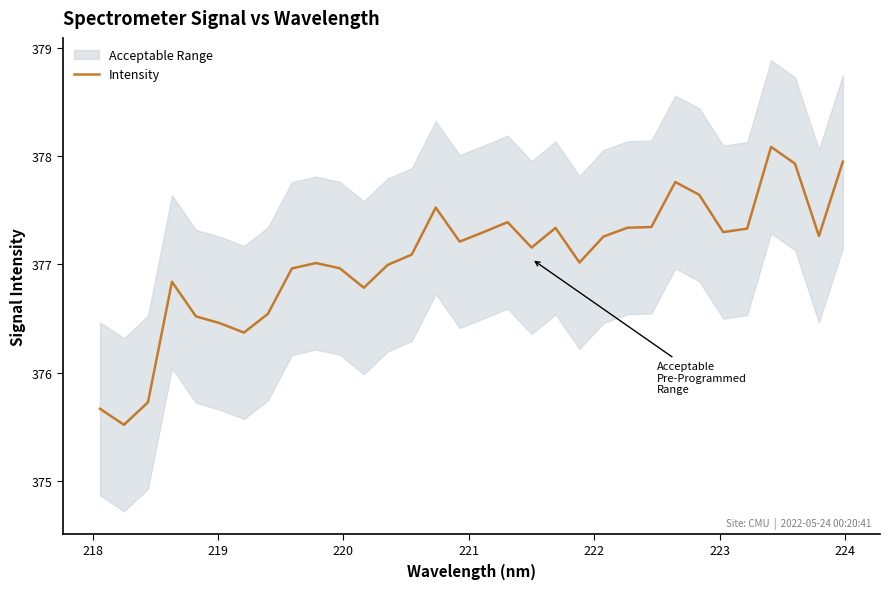

What is the value of the 11th point from the left?

377.0